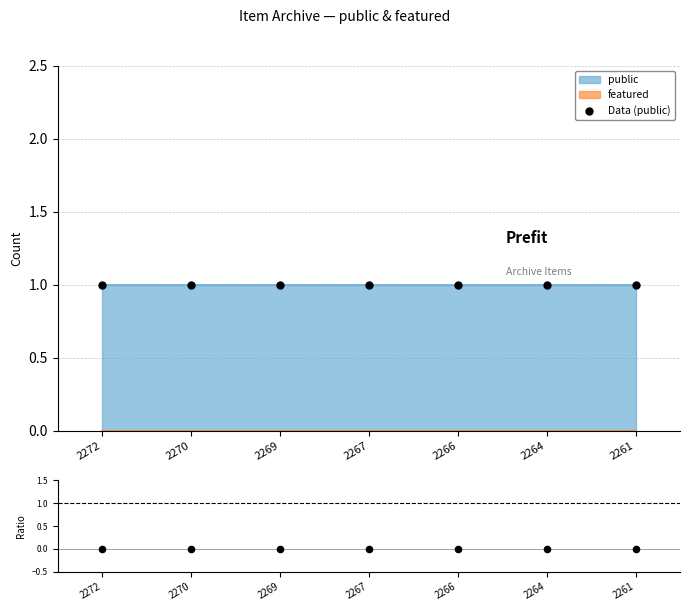

At which category is the sum across all series the highest?

2272